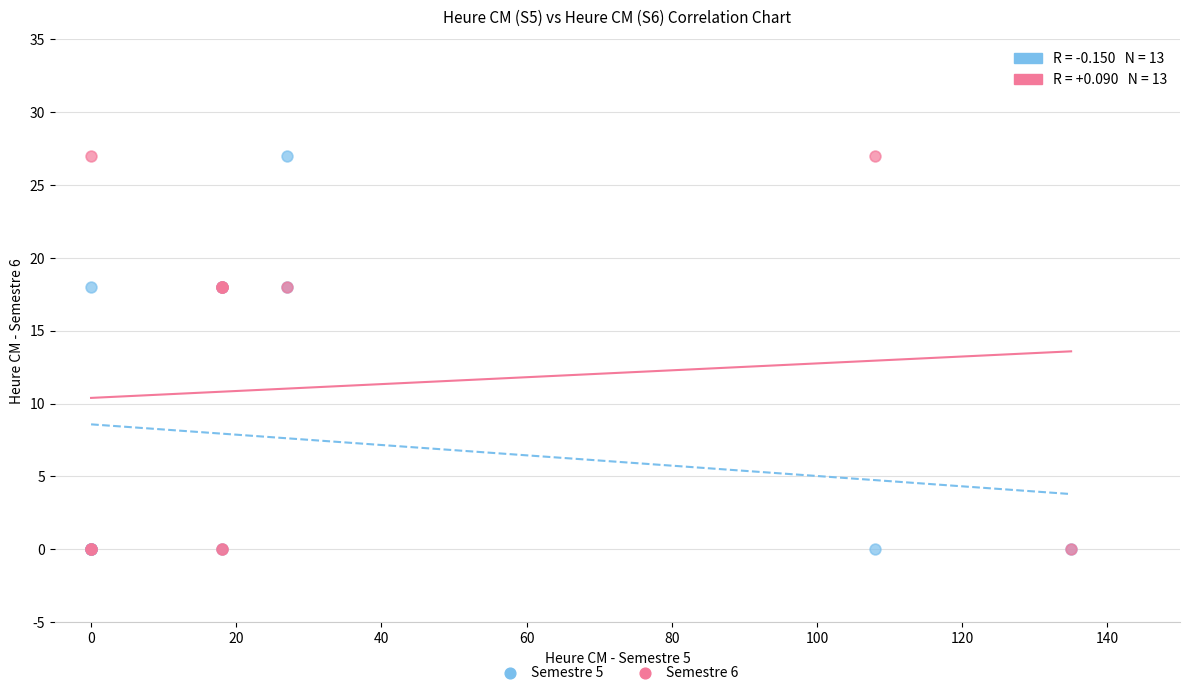

What are all the series names shown in the legend?

Semestre 5, Semestre 6